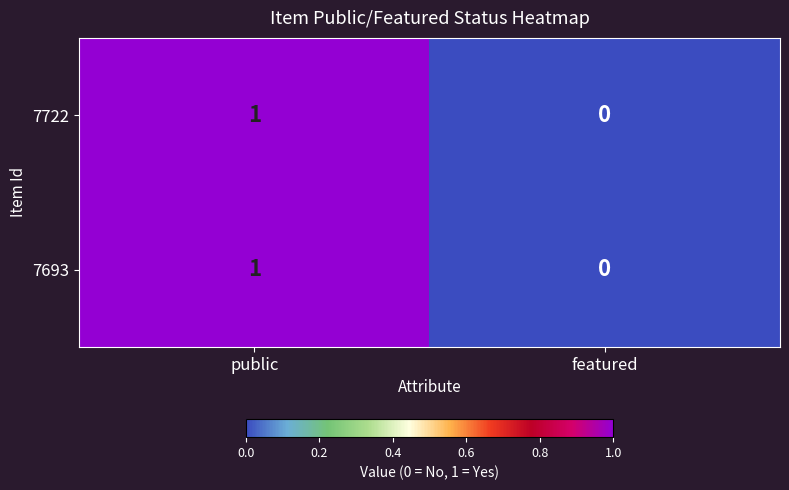

How many distinct data groups are displayed?

2